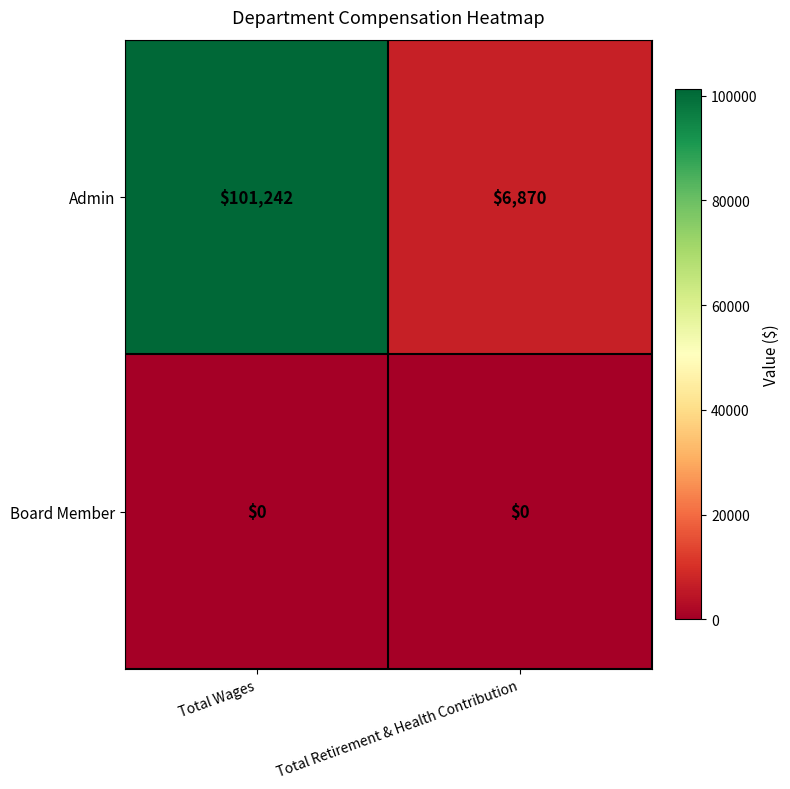

What is the maximum value for Admin?

101242